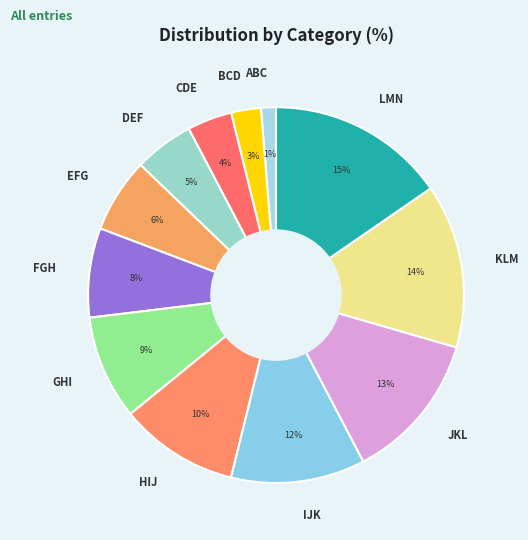

Is there any slice that represents more than half of the pie?

No